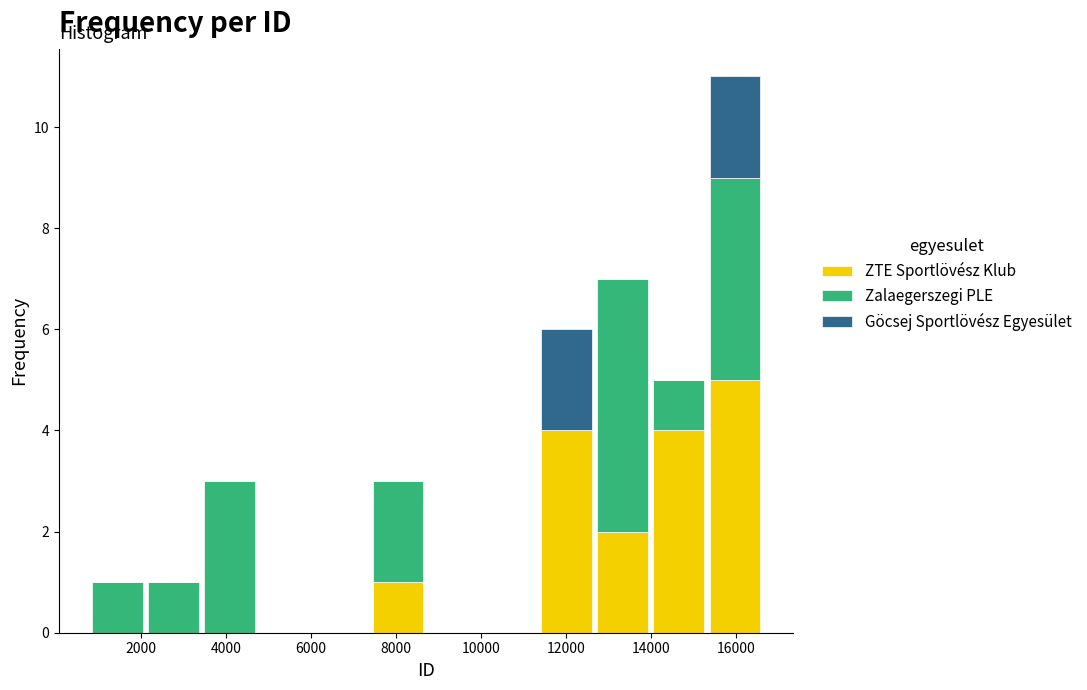

Reading left to right, list every stacked bar in this chart as the range it spans on the x-axis followed by its total height. Neither the bar edges nor the heights are printed on the chart, so give them approximately, as read against the axes.

800 to 2200: 1
2200 to 3400: 1
3400 to 4800: 3
4800 to 6000: 0
6000 to 7400: 0
7400 to 8800: 3
8800 to 10000: 0
10000 to 11400: 0
11400 to 12600: 6
12600 to 14000: 7
14000 to 15400: 5
15400 to 16600: 11